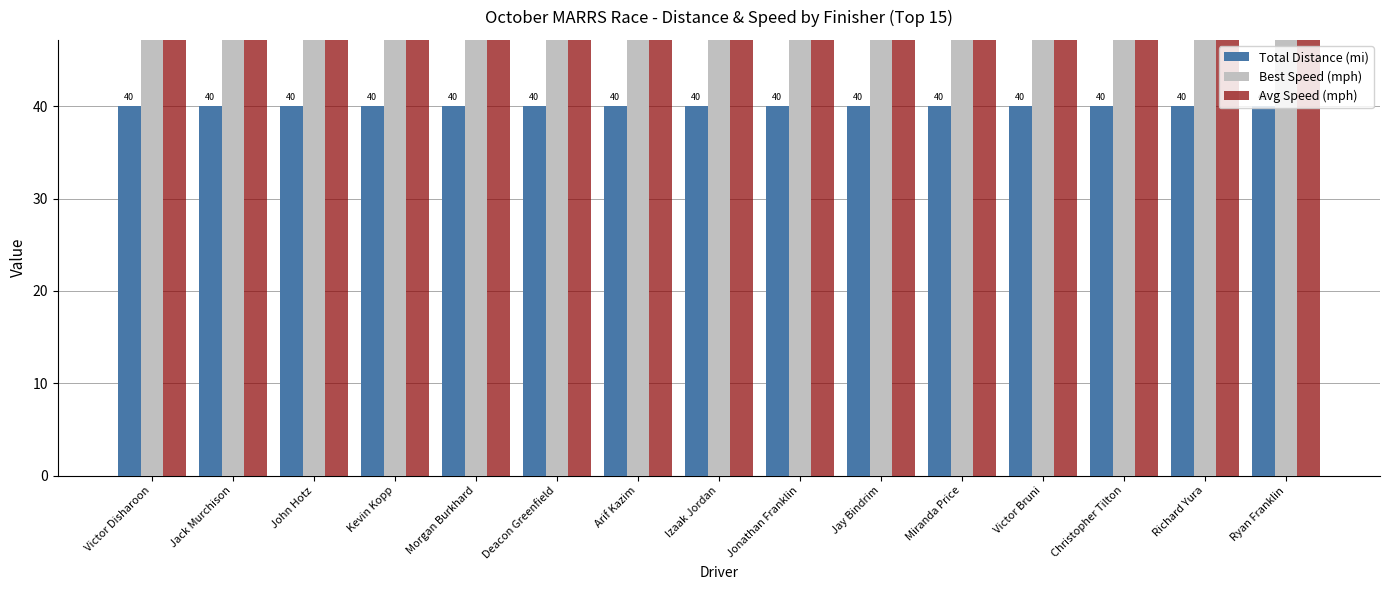

How many bars are there in total?

45